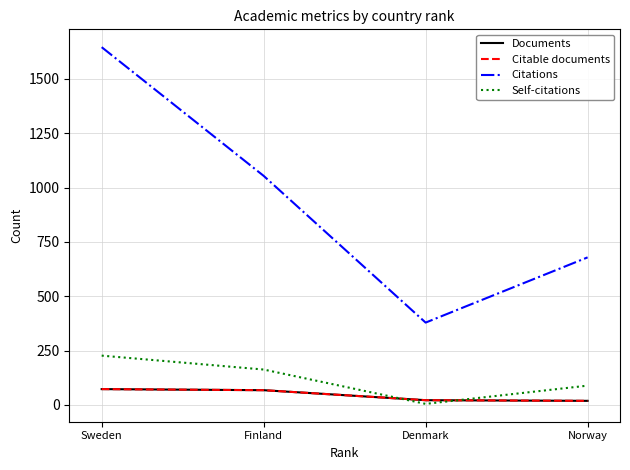

Reading right to left, list all the values displayed in this chart.

Documents: 19	22	68	73
Citable documents: 19	22	68	73
Citations: 679	379	1054	1646
Self-citations: 89	5	163	227